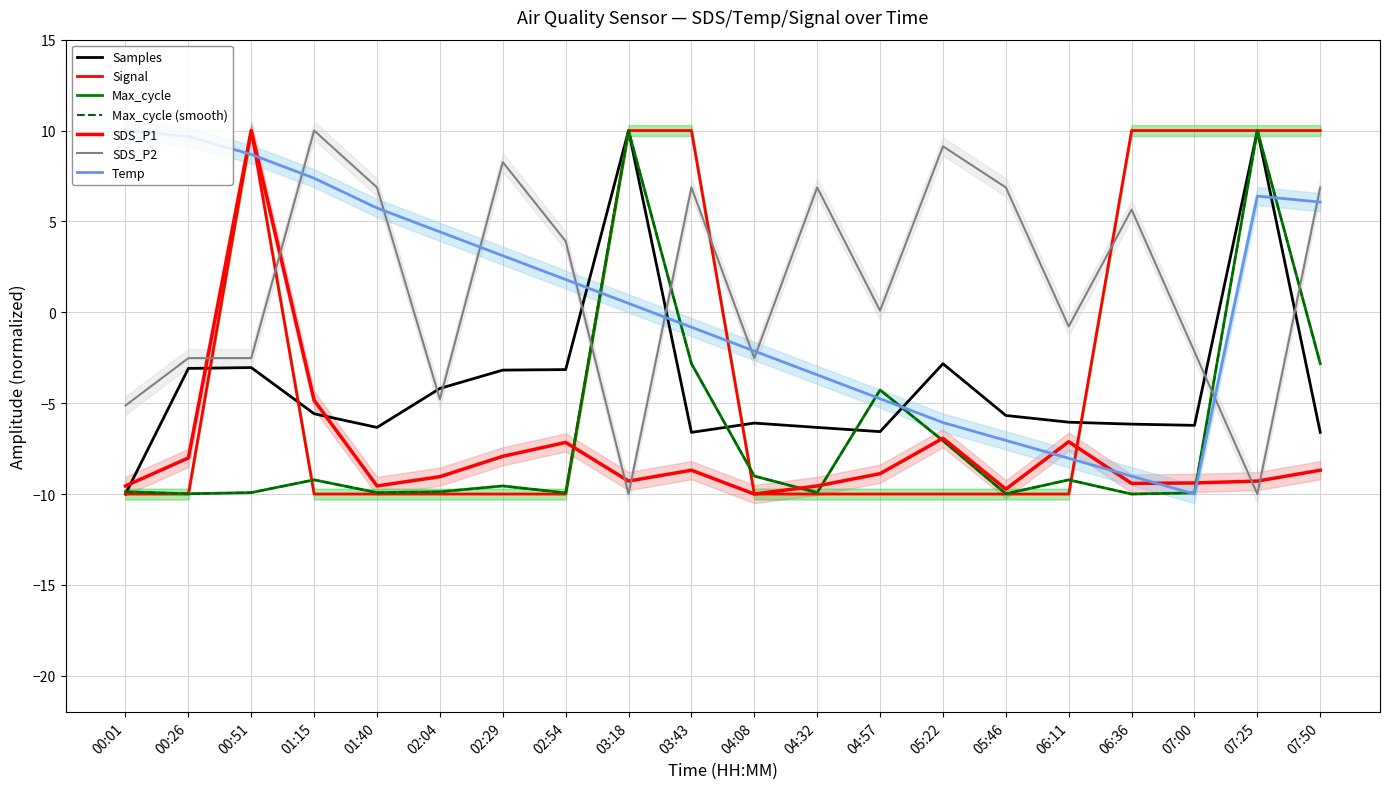

What is the label of the 11th point from the right?

03:43